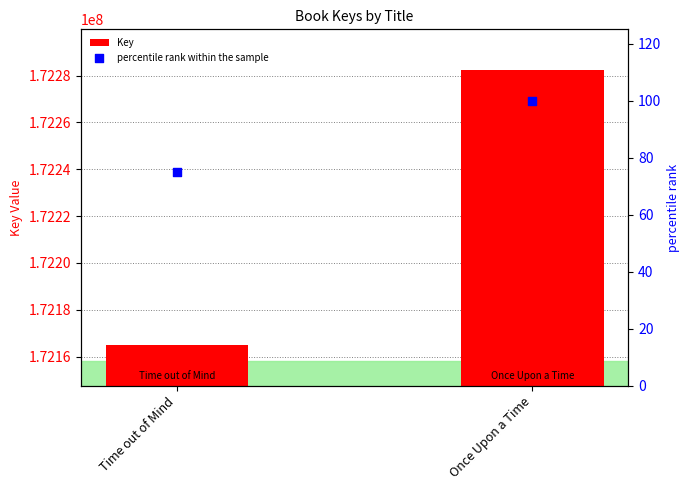

What is the total value across all series at Time out of Mind?

172164929